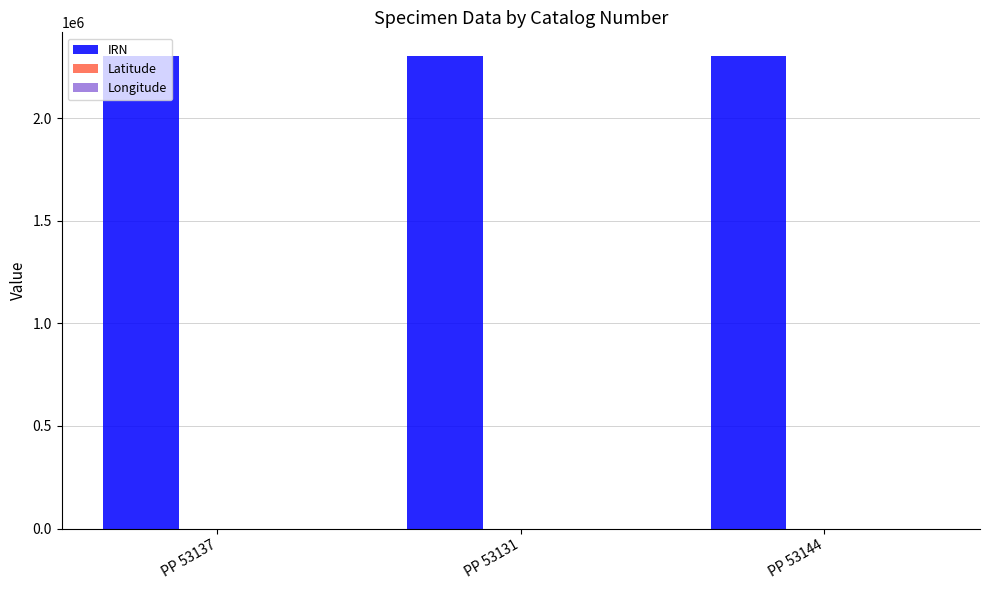

The value of IRN at PP 53131 is 2303057.0. True or false?

True